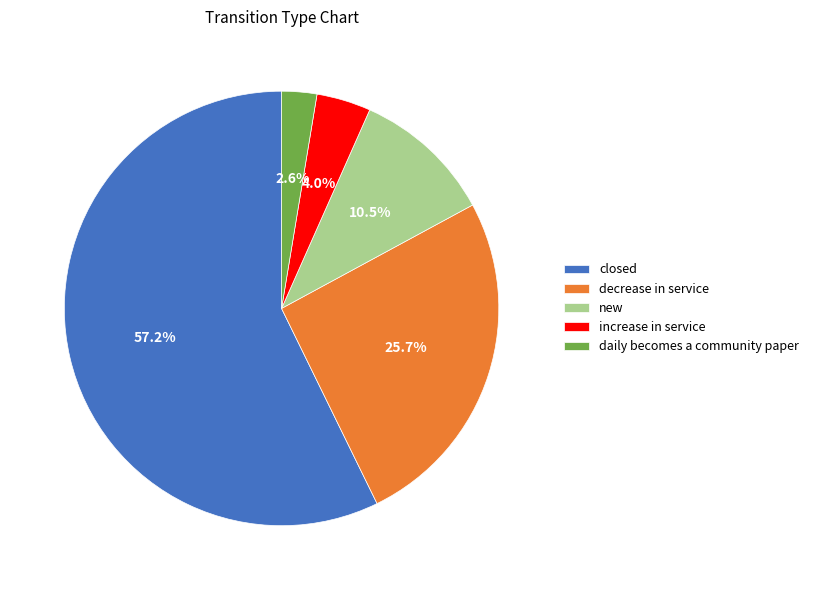

How many slices are in this pie chart?

5